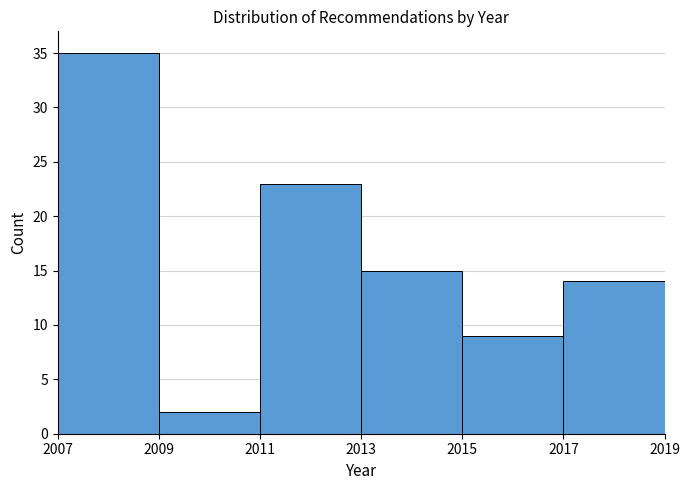

Reading left to right, transcribe this chart: for each bar, give the range it covers on the x-axis and its height. The values are not printed on the chart, so give them approximately, as read against the axis.

2007 to 2009: 35
2009 to 2011: 2
2011 to 2013: 23
2013 to 2015: 15
2015 to 2017: 9
2017 to 2019: 14